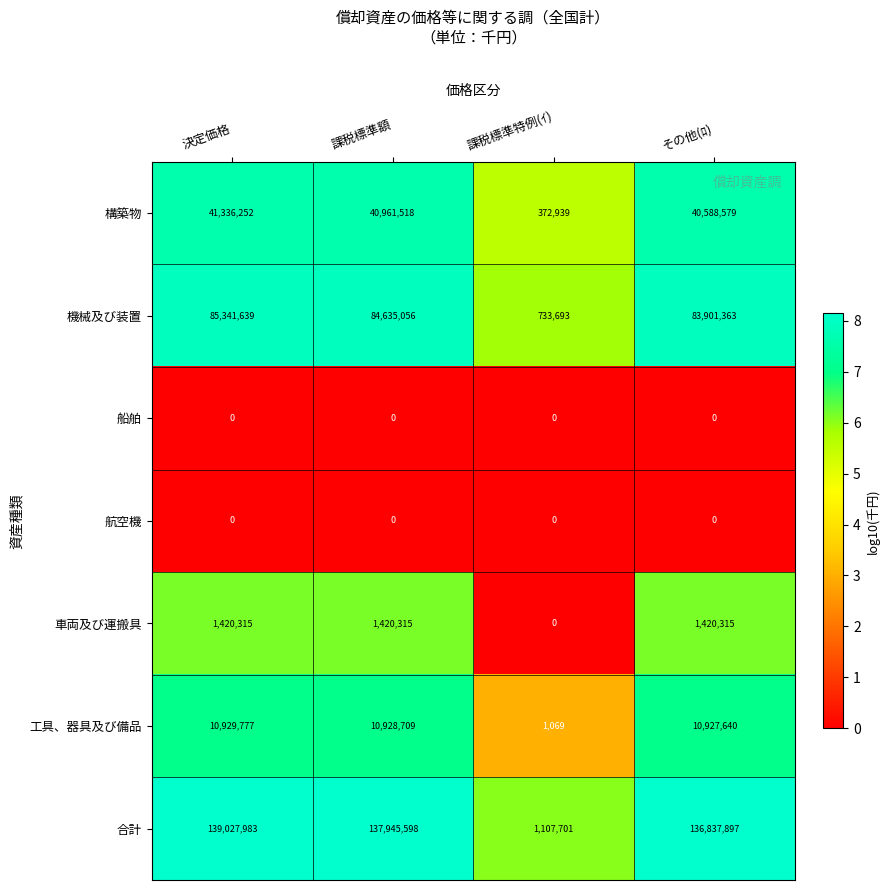

Reading left to right, list all the values displayed in this chart.

構築物: 41336252	40961518	372939	40588579
機械及び装置: 85341639	84635056	733693	83901363
船舶: 0	0	0	0
航空機: 0	0	0	0
車両及び運搬具: 1420315	1420315	0	1420315
工具、器具及び備品: 10929777	10928709	1069	10927640
合計: 139027983	137945598	1107701	136837897